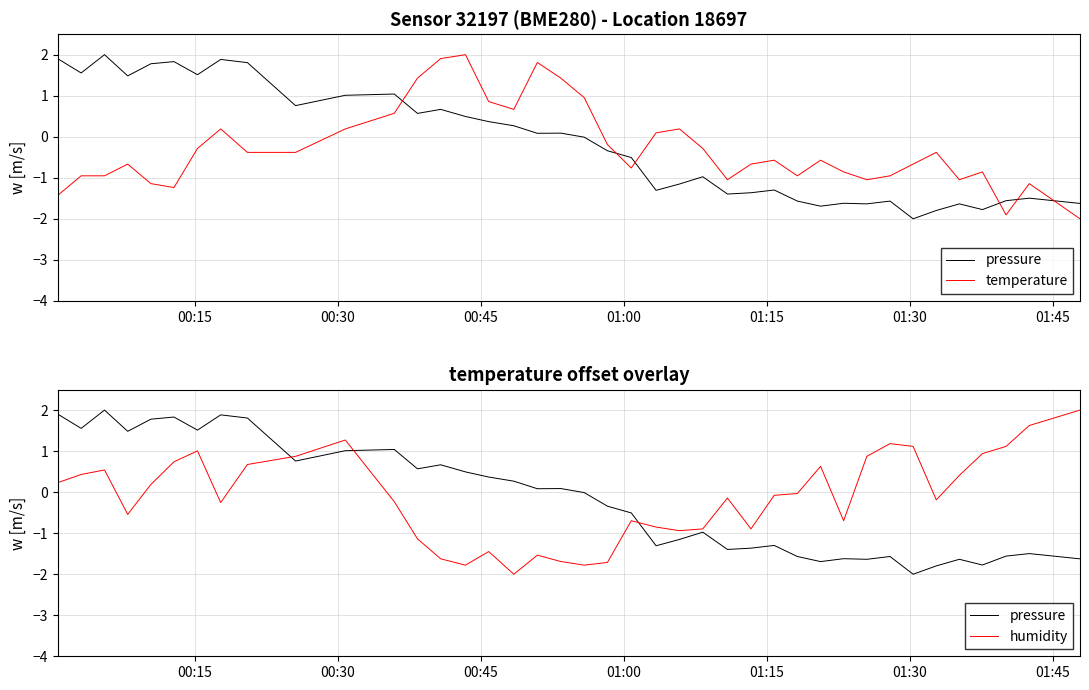

In pressure, how many points are higher than both neighbors (excluding endpoints)?

12